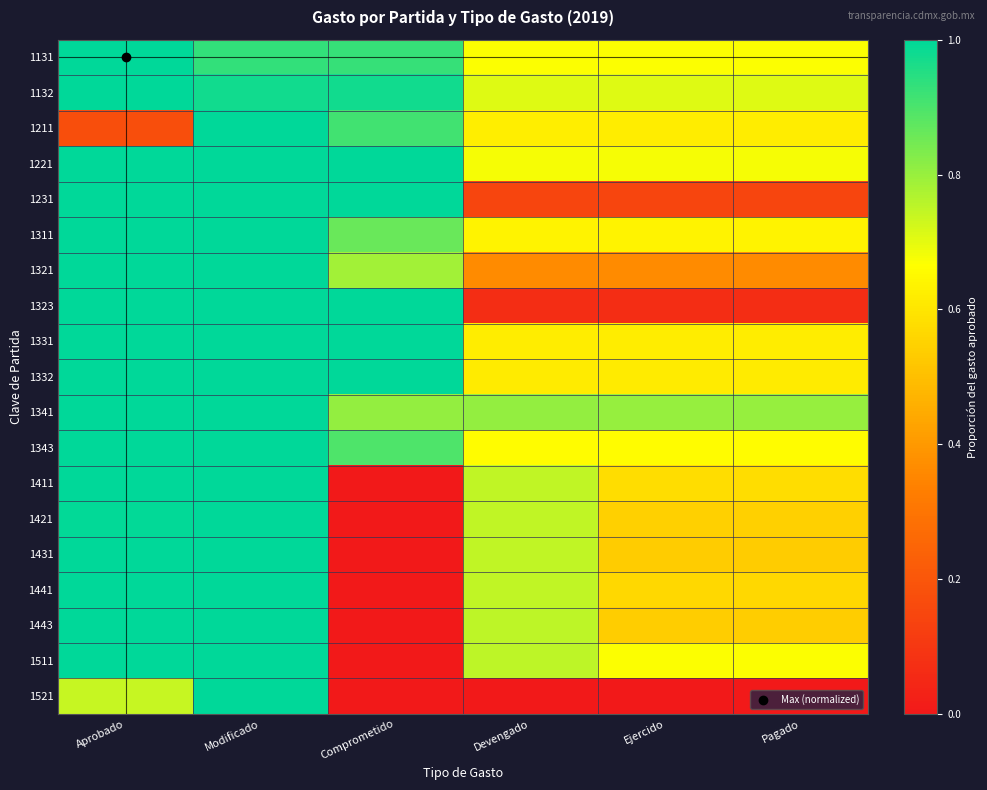

Reading left to right, extract all data points from this chart.

1131: Aprobado=1.0	Modificado=0.9	Comprometido=0.9	Devengado=0.7	Ejercido=0.7	Pagado=0.7
1132: Aprobado=1.0	Modificado=1.0	Comprometido=1.0	Devengado=0.7	Ejercido=0.7	Pagado=0.7
1211: Aprobado=0.2	Modificado=1.0	Comprometido=0.9	Devengado=0.6	Ejercido=0.6	Pagado=0.6
1221: Aprobado=1.0	Modificado=1.0	Comprometido=1.0	Devengado=0.7	Ejercido=0.7	Pagado=0.7
1231: Aprobado=1.0	Modificado=1.0	Comprometido=1.0	Devengado=0.1	Ejercido=0.1	Pagado=0.1
1311: Aprobado=1.0	Modificado=1.0	Comprometido=0.9	Devengado=0.6	Ejercido=0.6	Pagado=0.6
1321: Aprobado=1.0	Modificado=1.0	Comprometido=0.8	Devengado=0.4	Ejercido=0.4	Pagado=0.4
1323: Aprobado=1.0	Modificado=1.0	Comprometido=1.0	Devengado=0.1	Ejercido=0.1	Pagado=0.1
1331: Aprobado=1.0	Modificado=1.0	Comprometido=1.0	Devengado=0.6	Ejercido=0.6	Pagado=0.6
1332: Aprobado=1.0	Modificado=1.0	Comprometido=1.0	Devengado=0.6	Ejercido=0.6	Pagado=0.6
1341: Aprobado=1.0	Modificado=1.0	Comprometido=0.8	Devengado=0.8	Ejercido=0.8	Pagado=0.8
1343: Aprobado=1.0	Modificado=1.0	Comprometido=0.9	Devengado=0.7	Ejercido=0.7	Pagado=0.7
1411: Aprobado=1.0	Modificado=1.0	Comprometido=0.0	Devengado=0.7	Ejercido=0.6	Pagado=0.6
1421: Aprobado=1.0	Modificado=1.0	Comprometido=0.0	Devengado=0.7	Ejercido=0.5	Pagado=0.5
1431: Aprobado=1.0	Modificado=1.0	Comprometido=0.0	Devengado=0.7	Ejercido=0.5	Pagado=0.5
1441: Aprobado=1.0	Modificado=1.0	Comprometido=0.0	Devengado=0.7	Ejercido=0.6	Pagado=0.6
1443: Aprobado=1.0	Modificado=1.0	Comprometido=0.0	Devengado=0.8	Ejercido=0.5	Pagado=0.5
1511: Aprobado=1.0	Modificado=1.0	Comprometido=0.0	Devengado=0.8	Ejercido=0.7	Pagado=0.7
1521: Aprobado=0.7	Modificado=1.0	Comprometido=0.0	Devengado=0.0	Ejercido=0.0	Pagado=0.0